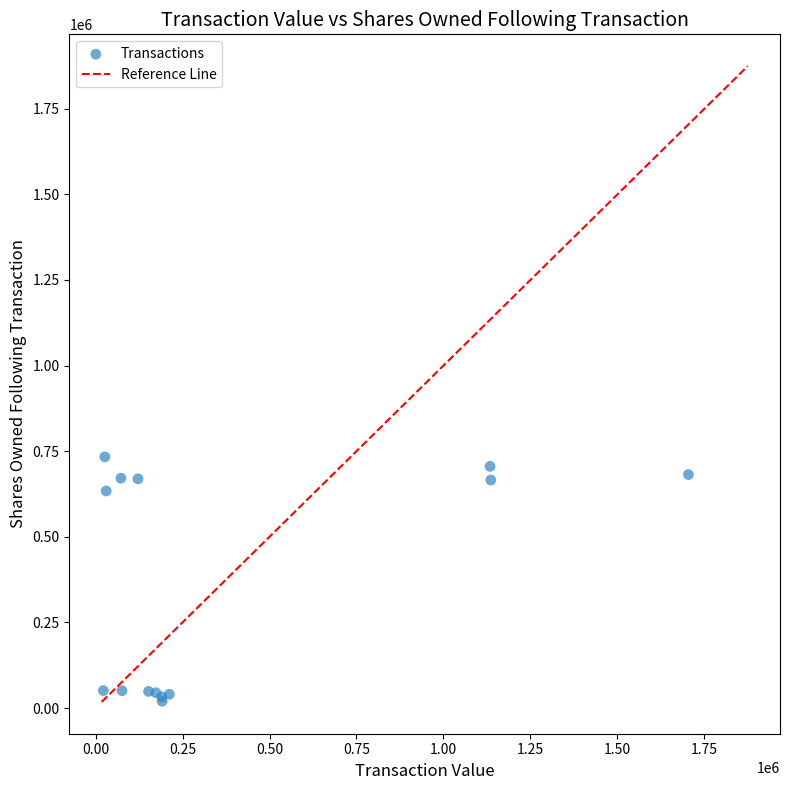

What Y value in the scatter plot is closest to 376531?

633745